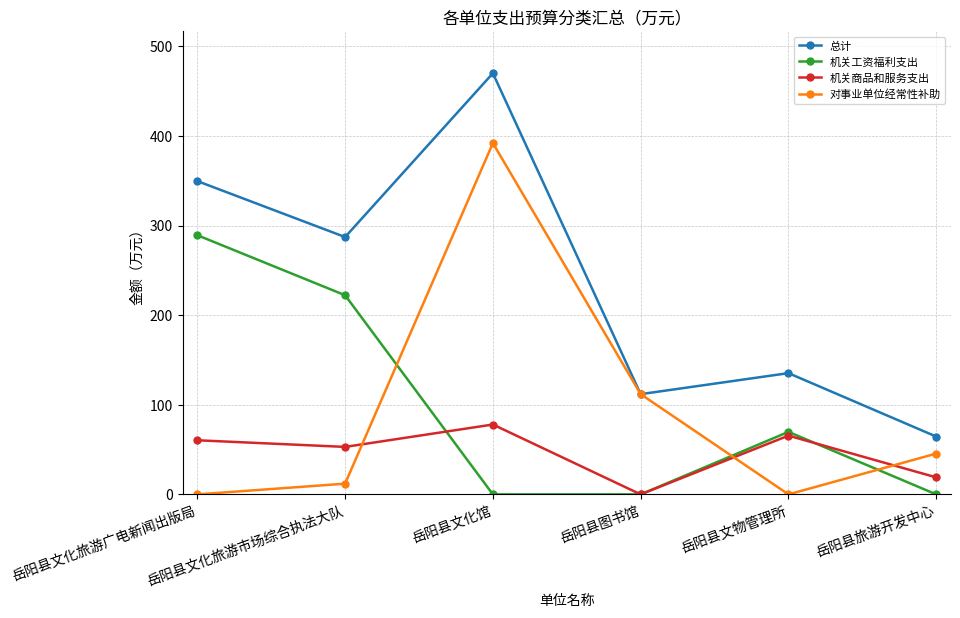

Which series changed the most between 岳阳县文化旅游广电新闻出版局 and 岳阳县文物管理所?

机关工资福利支出